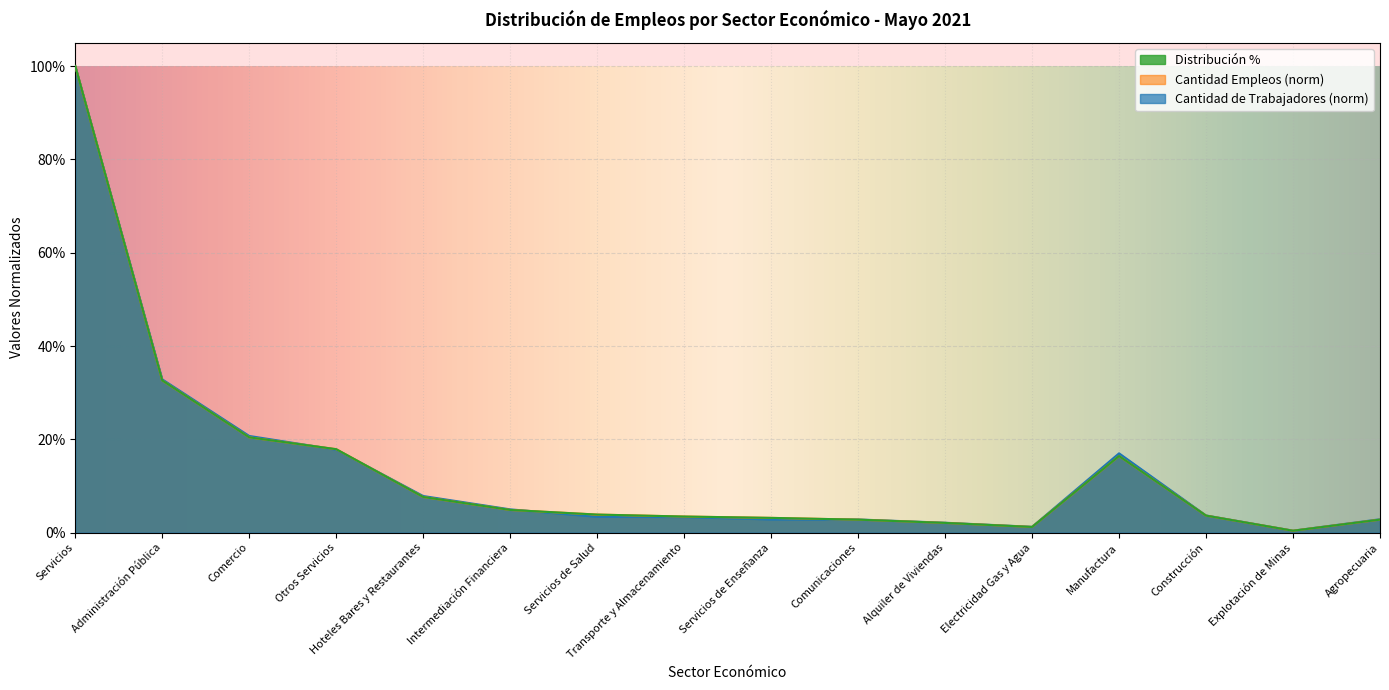

How many lines are shown in the chart?

3